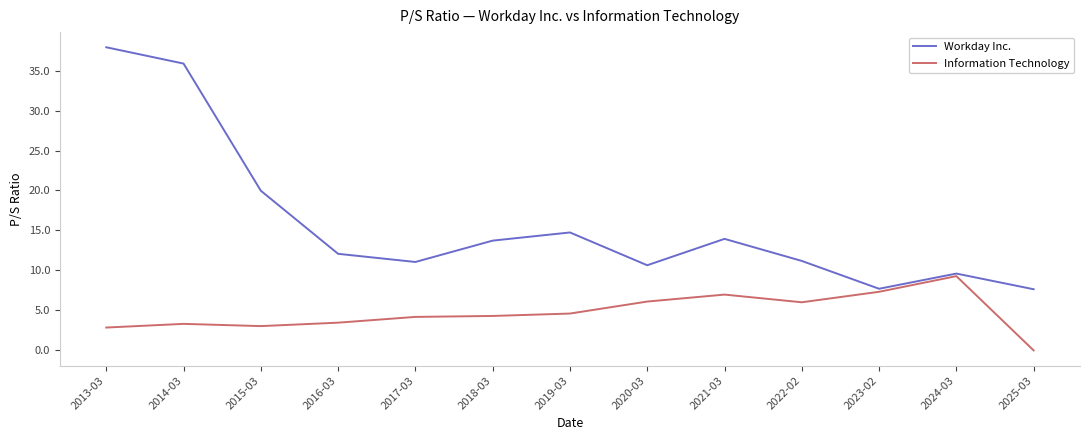

What is the greatest value displayed?

37.9